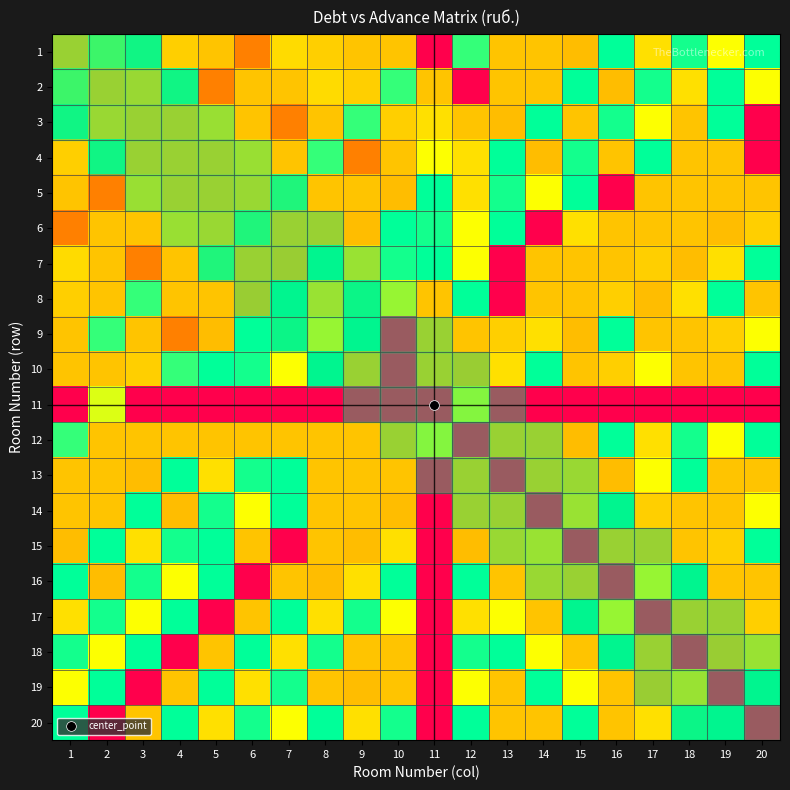

At how many categories does at least one series exceed 0?

20